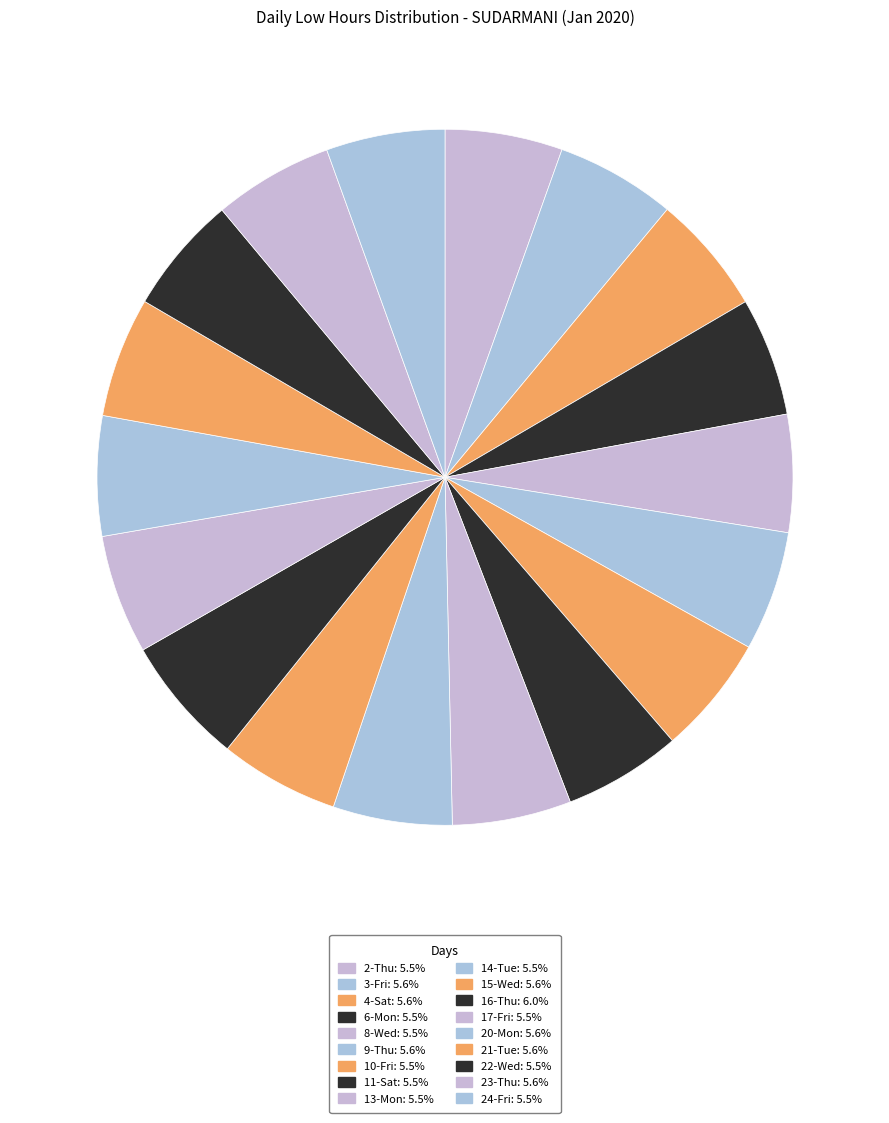

The 17-Fri slice represents 6% of the pie. True or false?

True